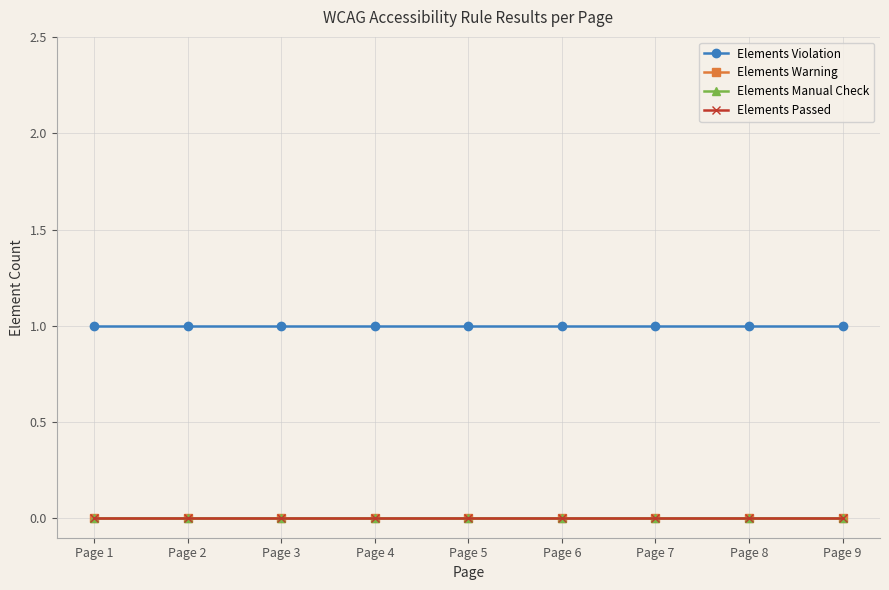

Where is Elements Violation nearest to the value 1?

Page 1